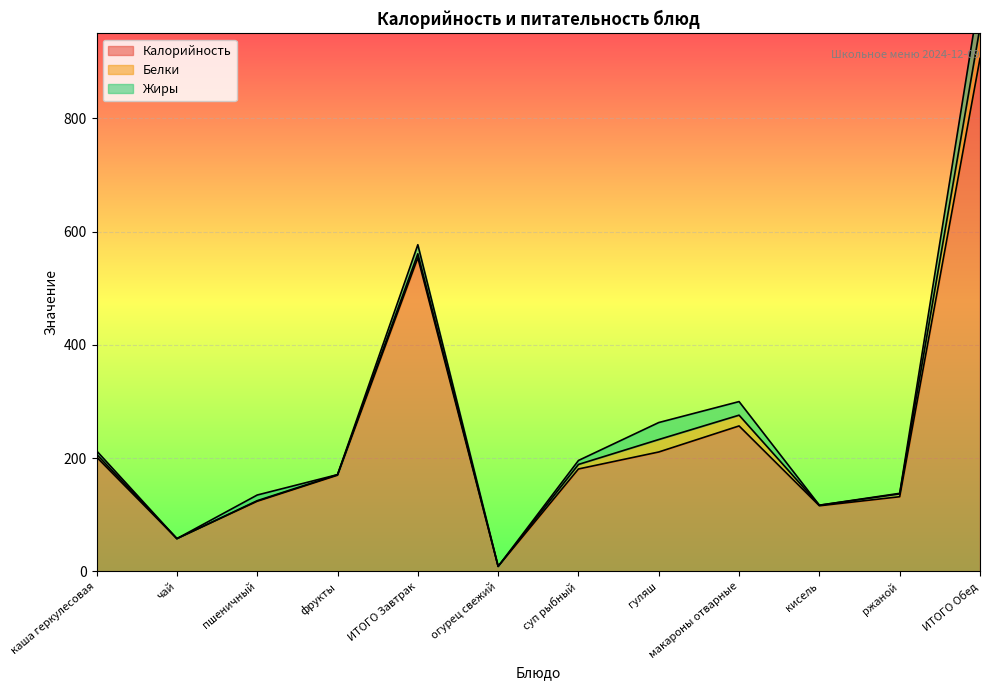

At which label is Белки closest to 27?

гуляш